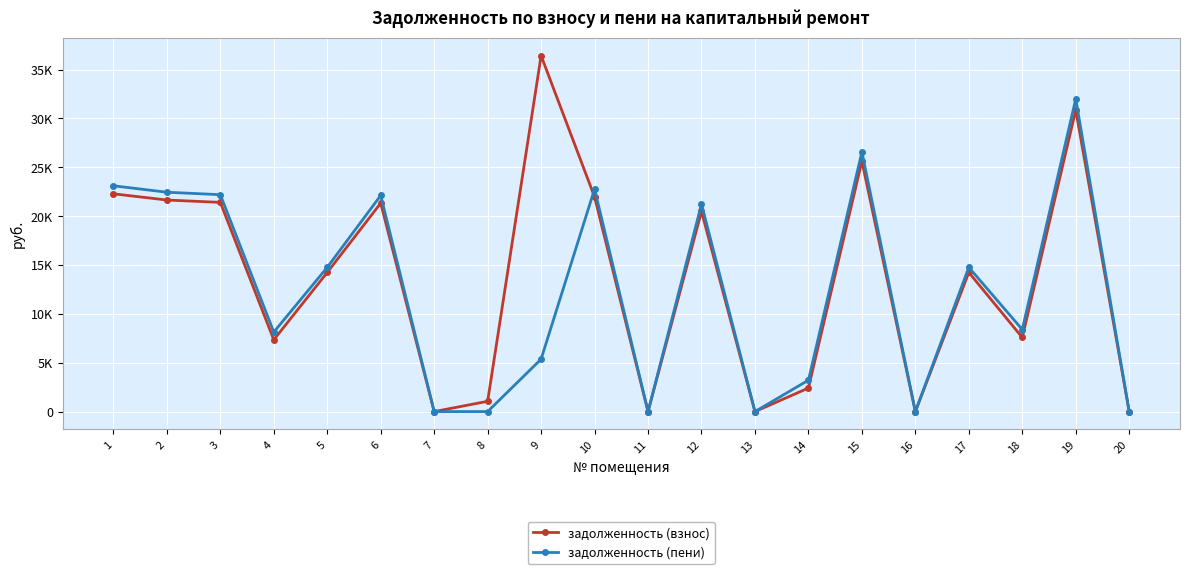

Is this an area chart (filled region under the line)?

No